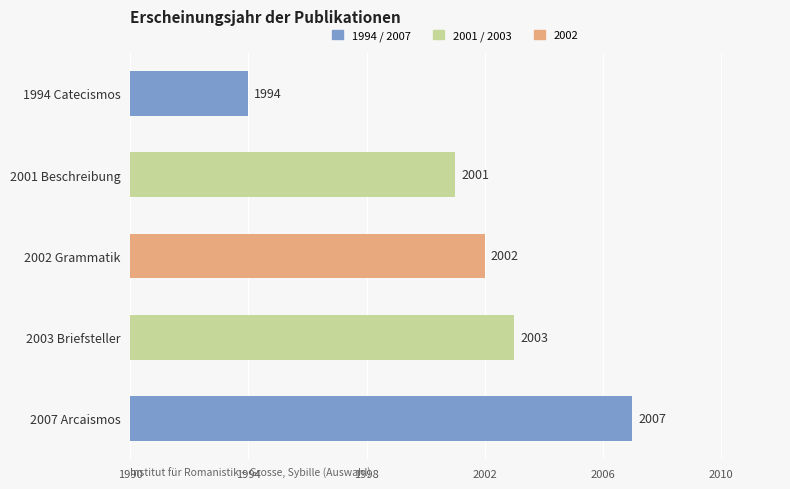

Reading top to bottom, extract all data points from this chart.

1994 Catecismos=1994	2001 Beschreibung=2001	2002 Grammatik=2002	2003 Briefsteller=2003	2007 Arcaismos=2007